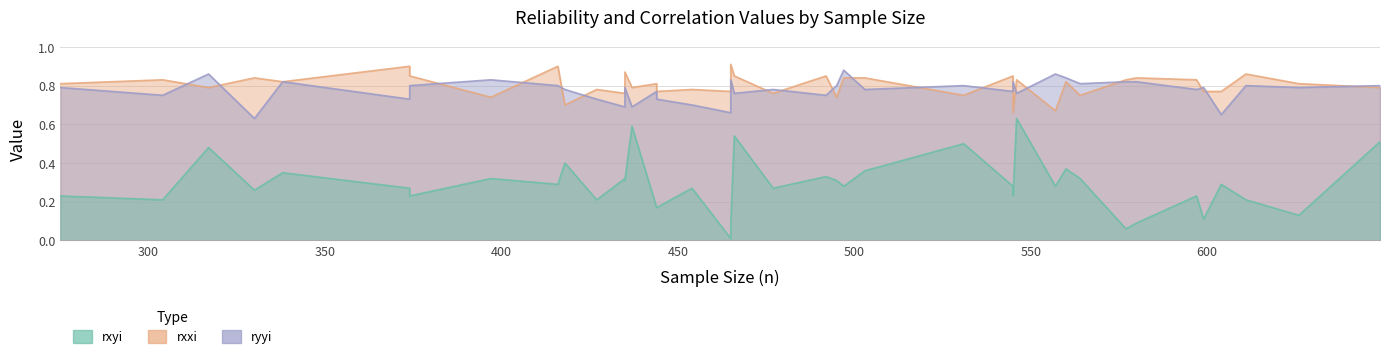

Which series has the largest range (max minus min)?

rxyi